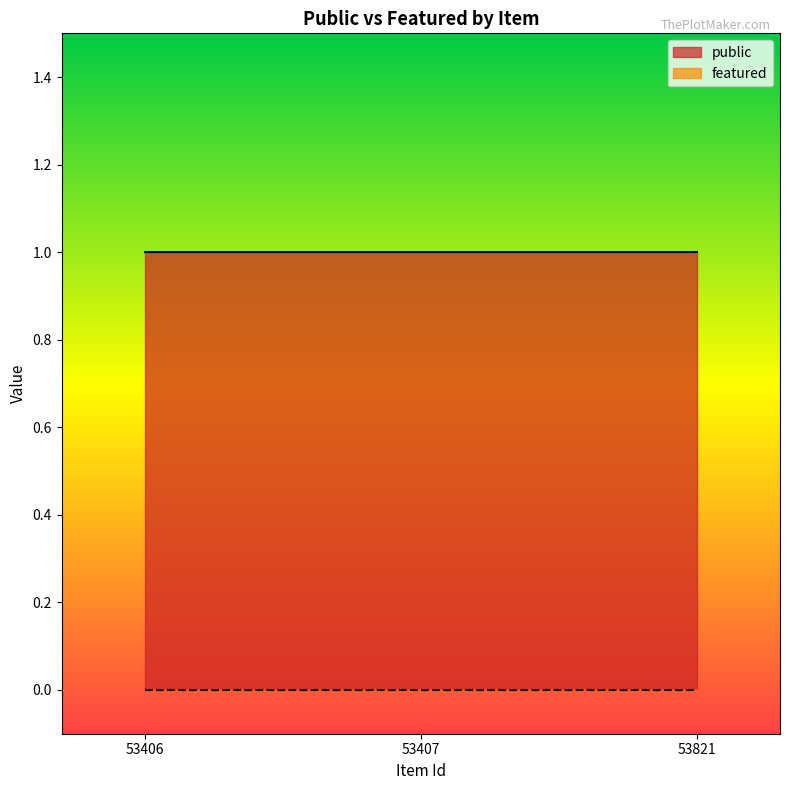

What is the average value of the public series?

1